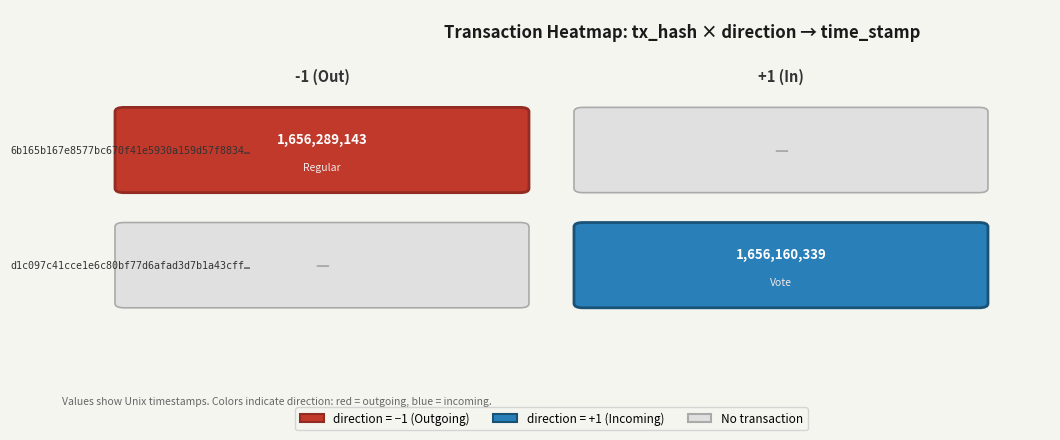

The 6b165b167e8577bc670f41e5930a159d57f8834_trunc series shows 2683491159 at 1. True or false?

False